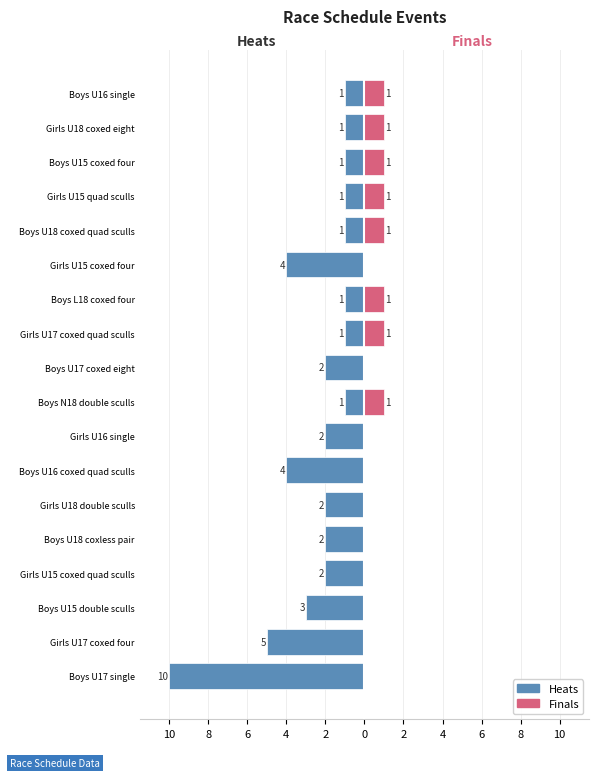

Between 6 and 4, which is larger?

6